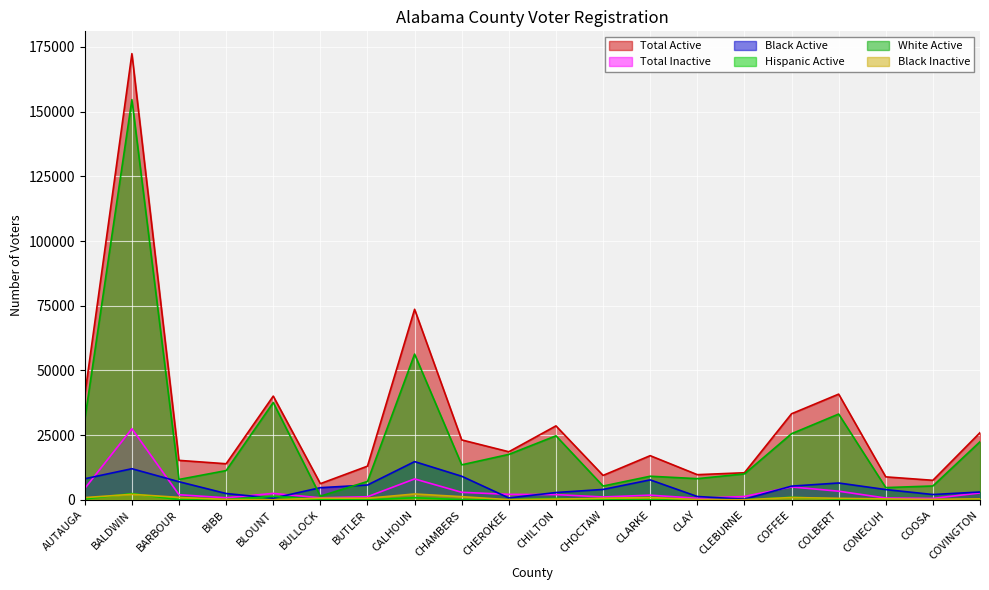

True or false: Black Inactive and Black Active intersect in this chart.

False